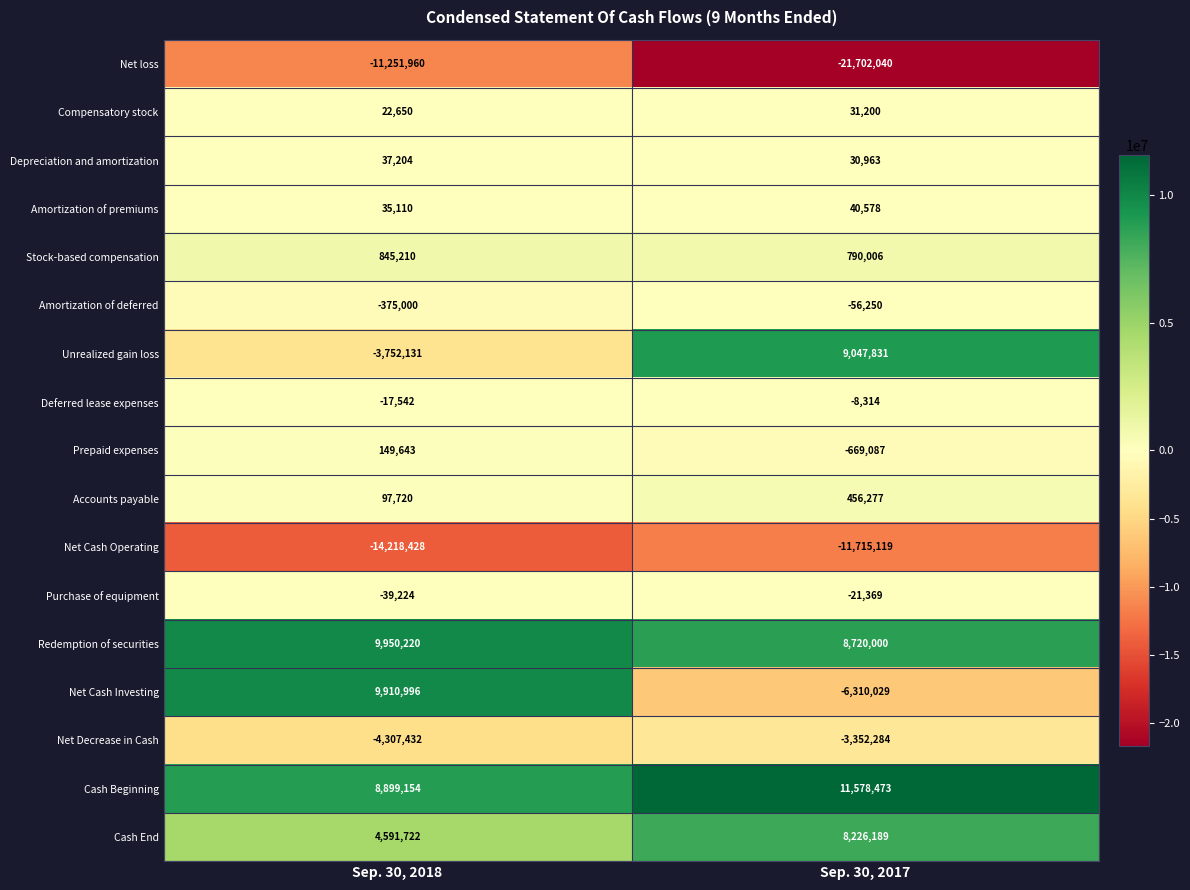

Is it true that Compensatory stock equals 22650 at Sep. 30, 2018?

True